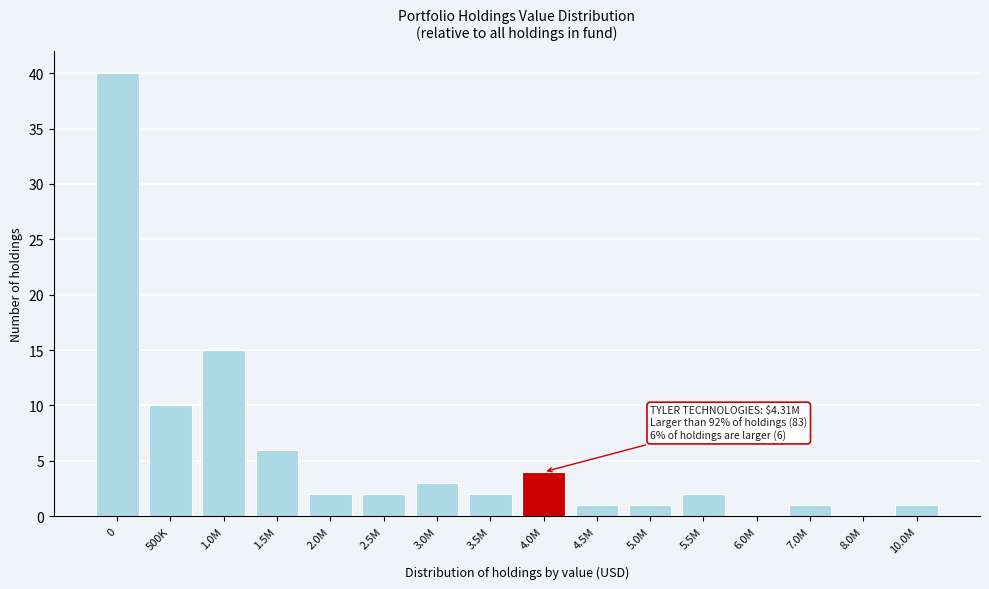

Reading left to right, what are all the values shown in this chart?

0=40	500K=10	1.0M=15	1.5M=6	2.0M=2	2.5M=2	3.0M=3	3.5M=2	4.0M=4	4.5M=1	5.0M=1	5.5M=2	6.0M=0	7.0M=1	8.0M=0	10.0M=1